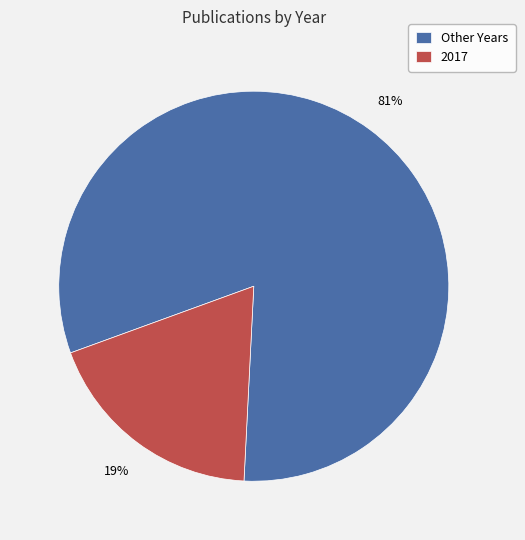

Which has a higher value, Other Years or 2017?

Other Years